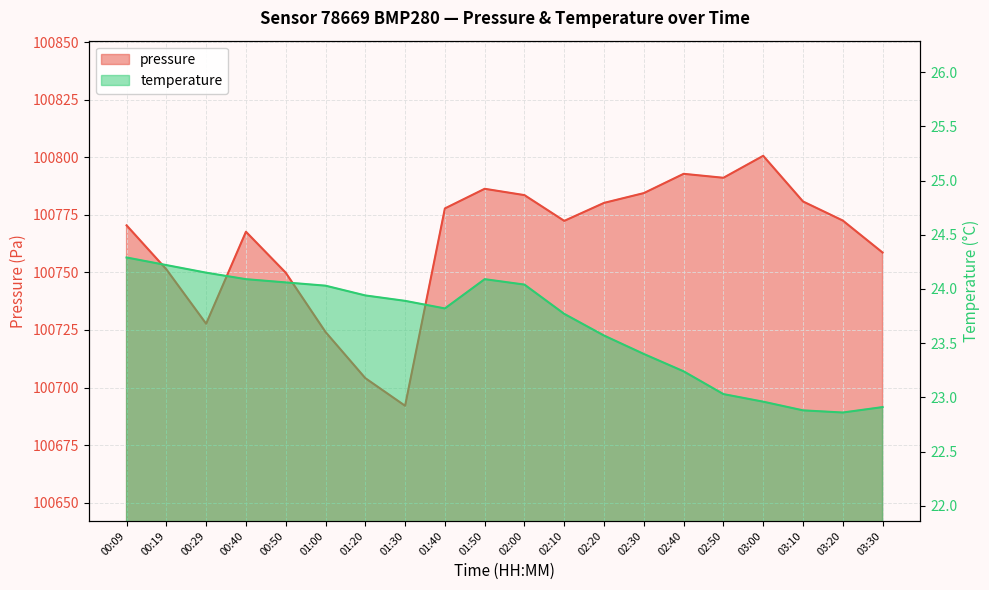

What are all the series names shown in the legend?

pressure, temperature